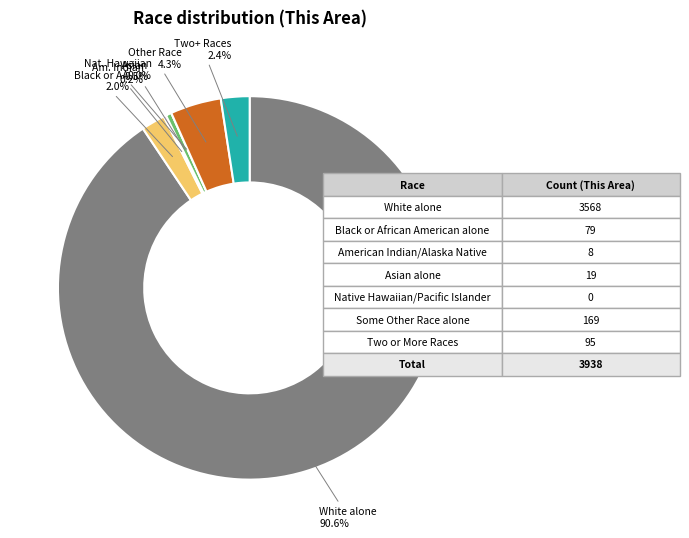

What percentage is NOT represented by Two or More Races?

97.6%